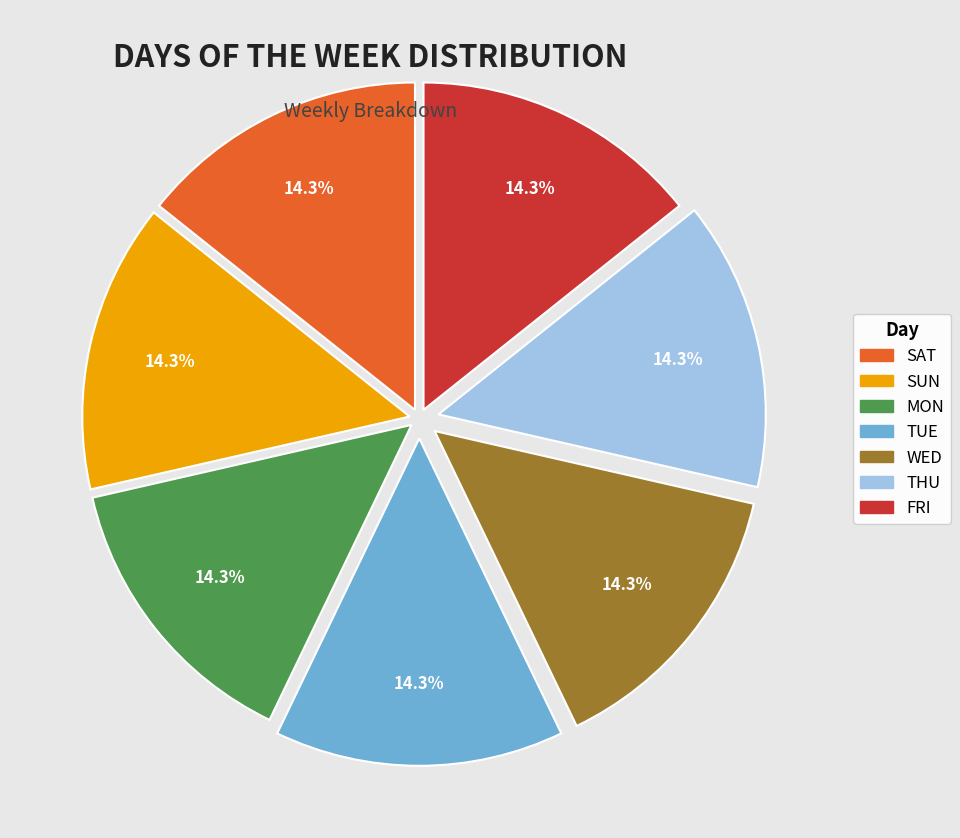

Do TUE and THU together represent more than half of the pie?

No